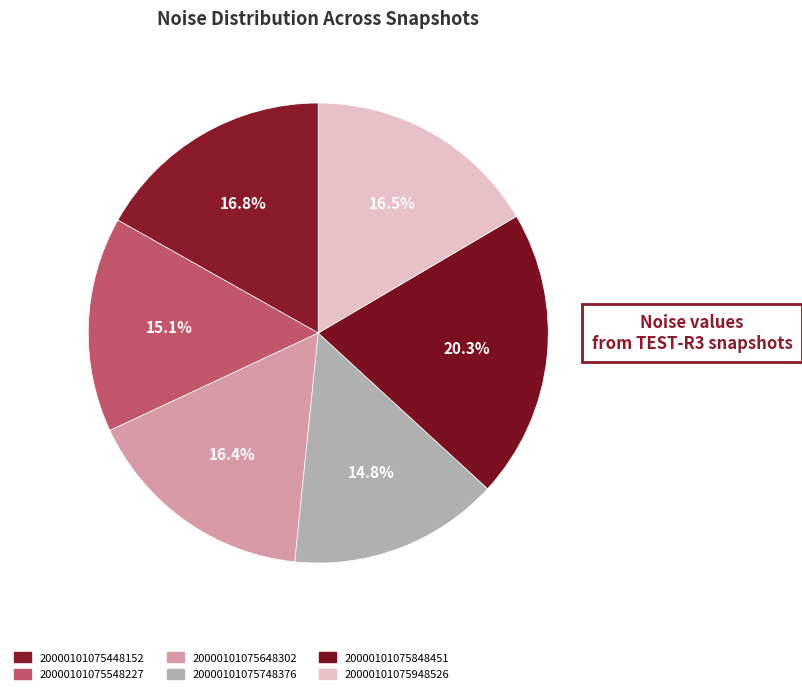

To the nearest percent, what percentage of the pie is 20000101075848451?

20%